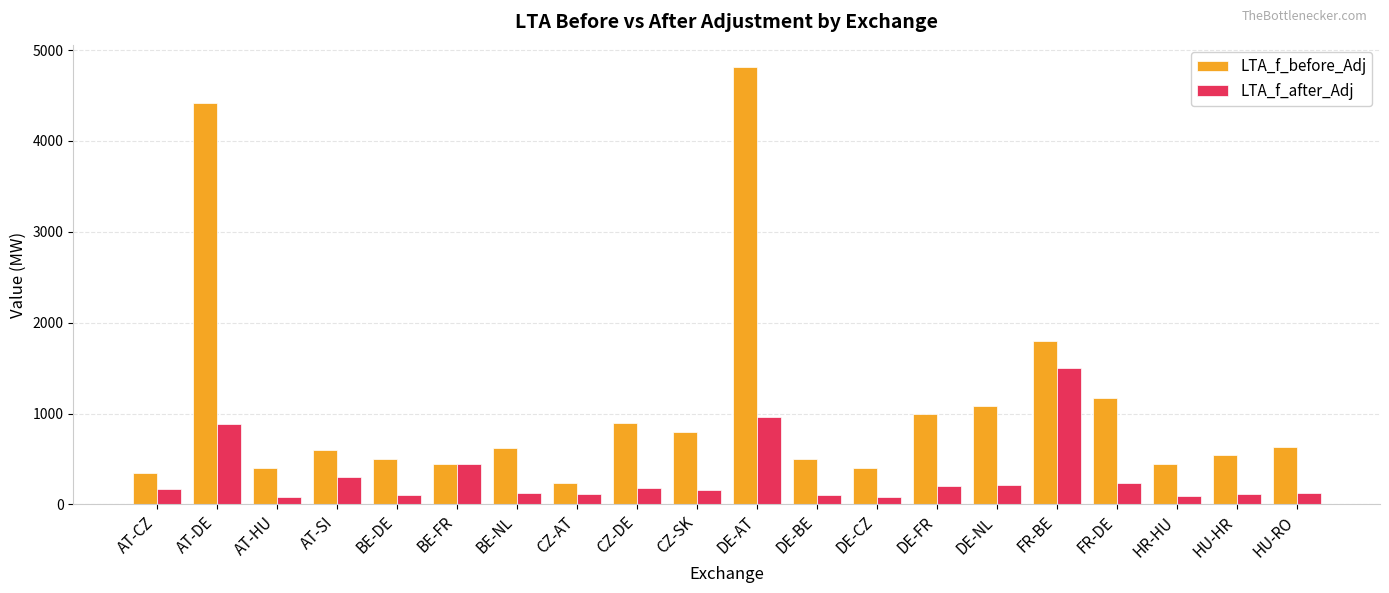

What is the value of the LTA_f_after_Adj bar at the 18th from the left?

90.0